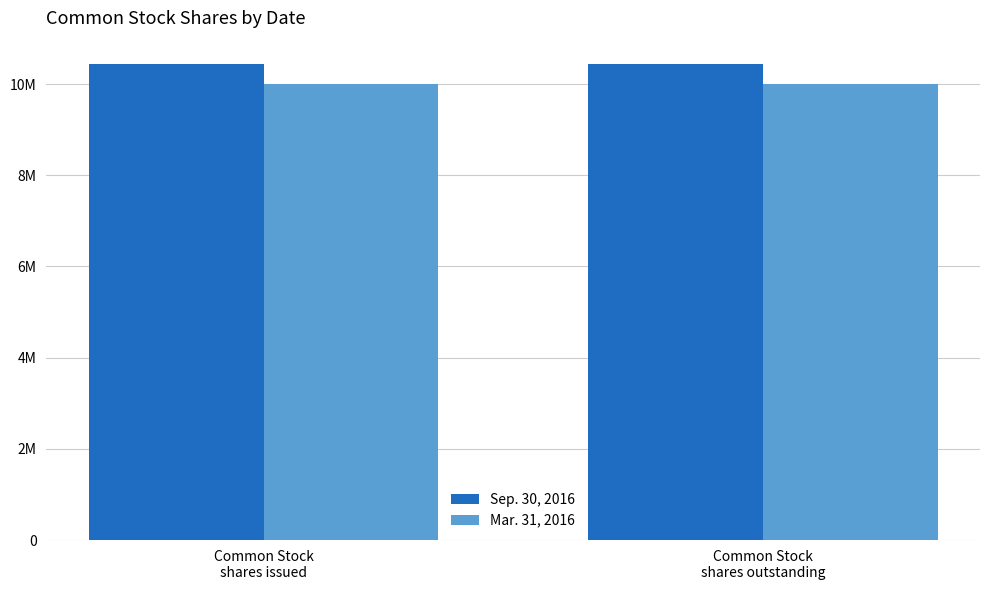

Are the bars grouped side by side (vs. stacked)?

Yes